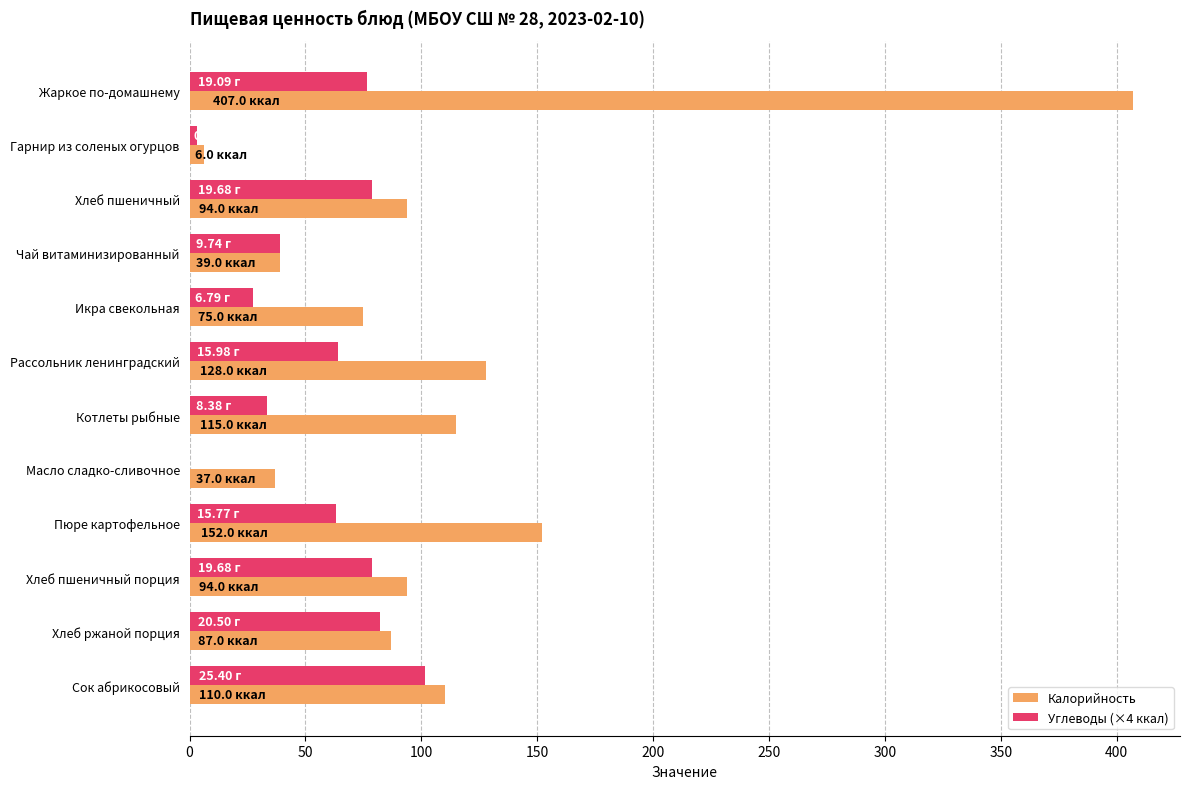

Which category has the highest value in the Калорийность series?

Жаркое по-домашнему